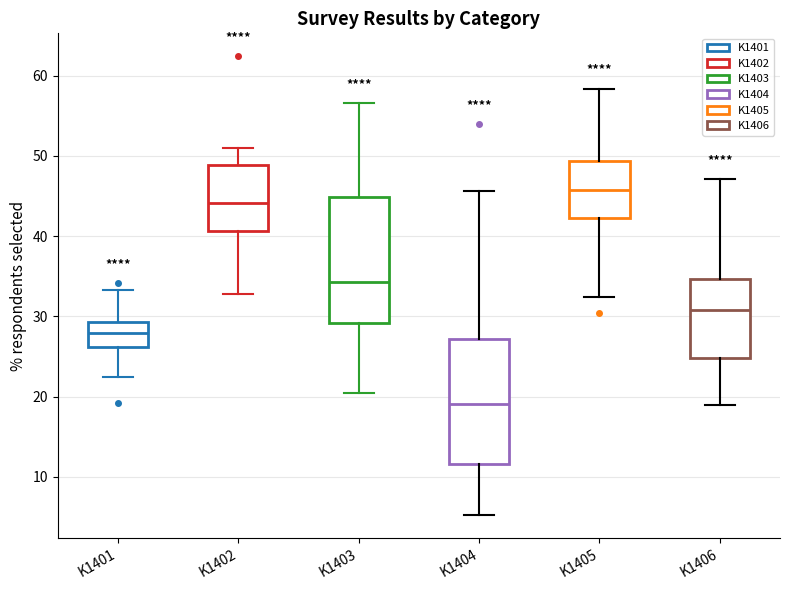

Reading left to right, transcribe this box plot: for each box, give where its median line is, the range the box spans, and where its two whiskers end, as read against the y-axis. The values are not printed on the chart, so give them approximately, as read against the axis.

K1401: median 28, box 26 to 29, whiskers 22 to 33
K1402: median 44, box 41 to 49, whiskers 33 to 51
K1403: median 34, box 29 to 45, whiskers 21 to 57
K1404: median 19, box 12 to 27, whiskers 5 to 46
K1405: median 46, box 42 to 49, whiskers 32 to 58
K1406: median 31, box 25 to 35, whiskers 19 to 47